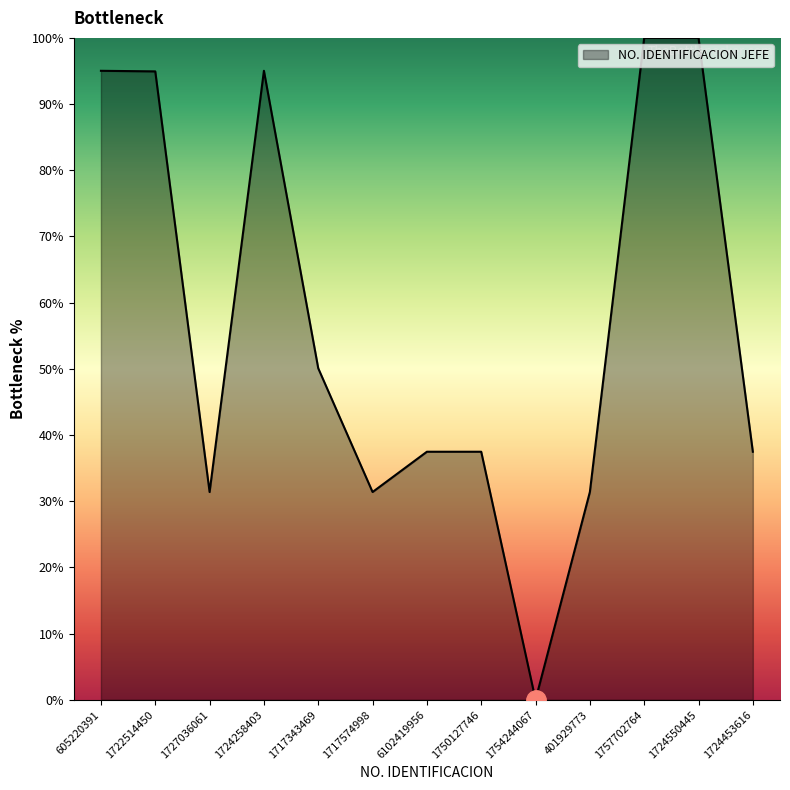

The chart shows a value of 30.1 at 1724550445. True or false?

False